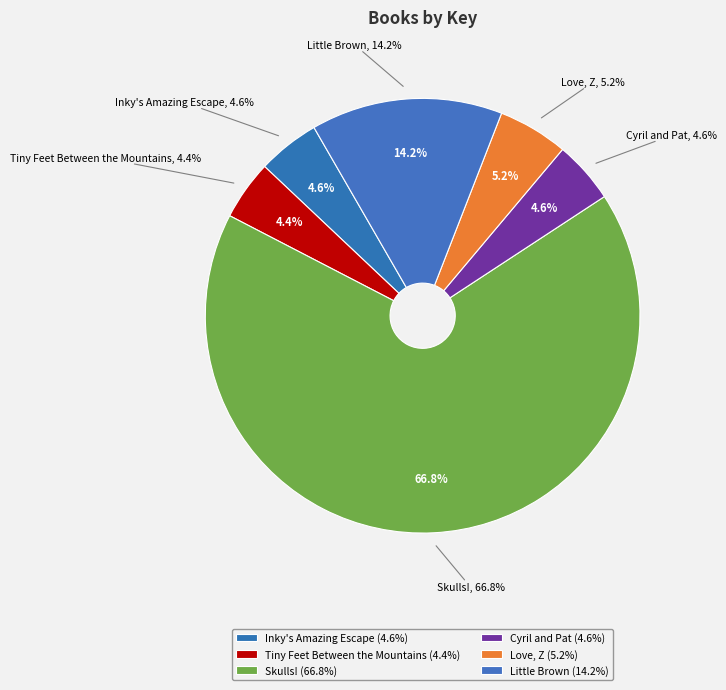

Is Skulls! the majority of the pie?

Yes